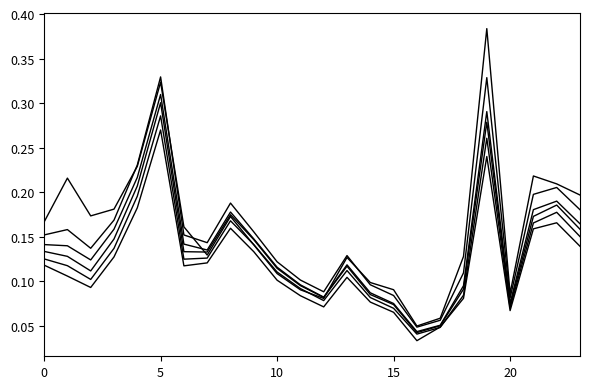

How many lines are shown in the chart?

6